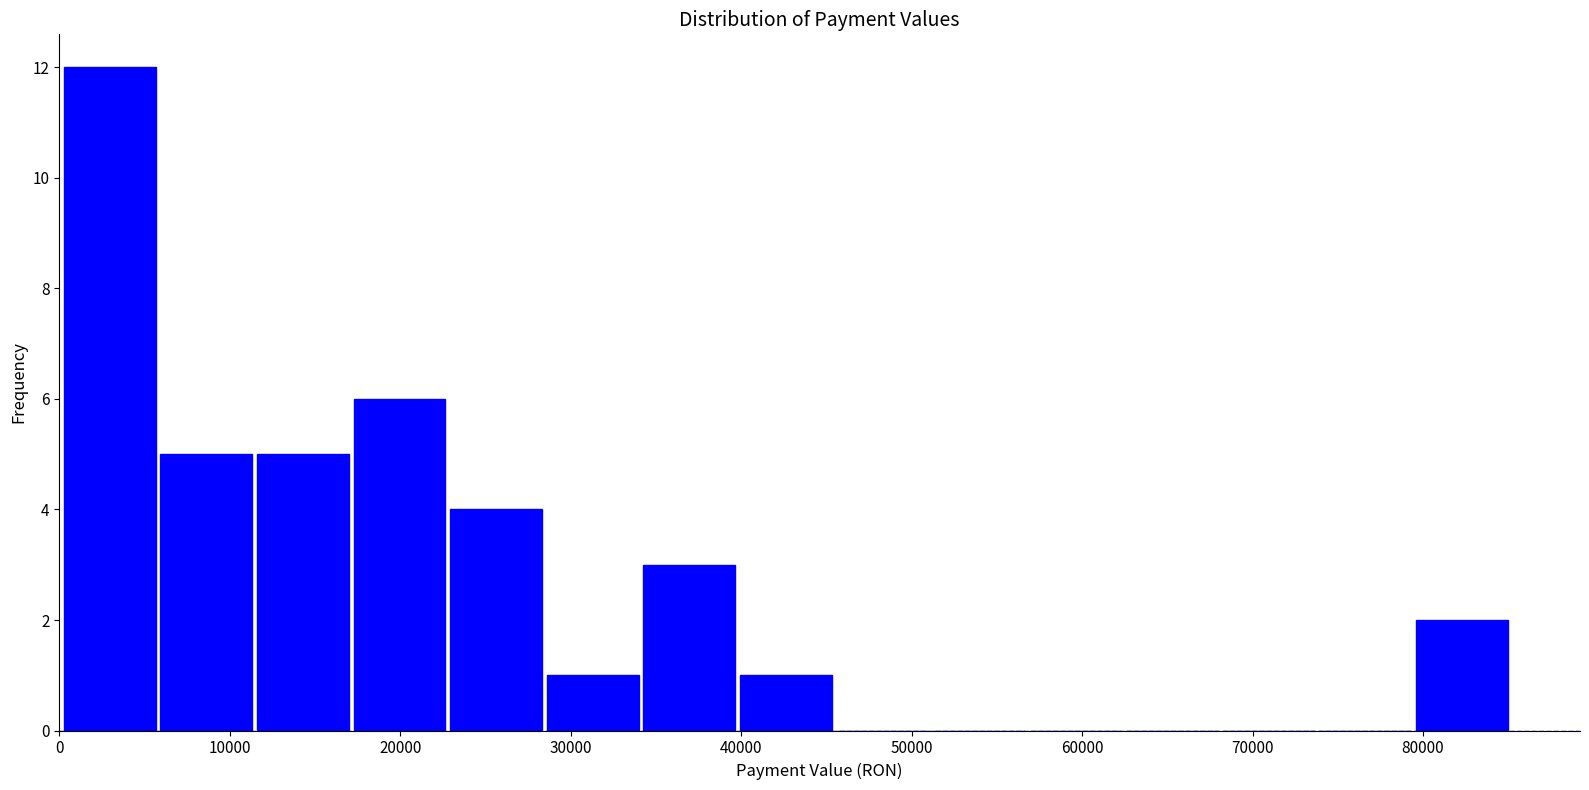

Reading left to right, transcribe this chart: for each bar, give the range it covers on the x-axis and its height. Neither the bar edges nor the heights are printed on the chart, so give them approximately, as read against the axes.

0 to 6000: 12
6000 to 11000: 5
11000 to 17000: 5
17000 to 23000: 6
23000 to 28000: 4
28000 to 34000: 1
34000 to 40000: 3
40000 to 45000: 1
45000 to 51000: 0
51000 to 57000: 0
57000 to 62000: 0
62000 to 68000: 0
68000 to 74000: 0
74000 to 79000: 0
79000 to 85000: 2